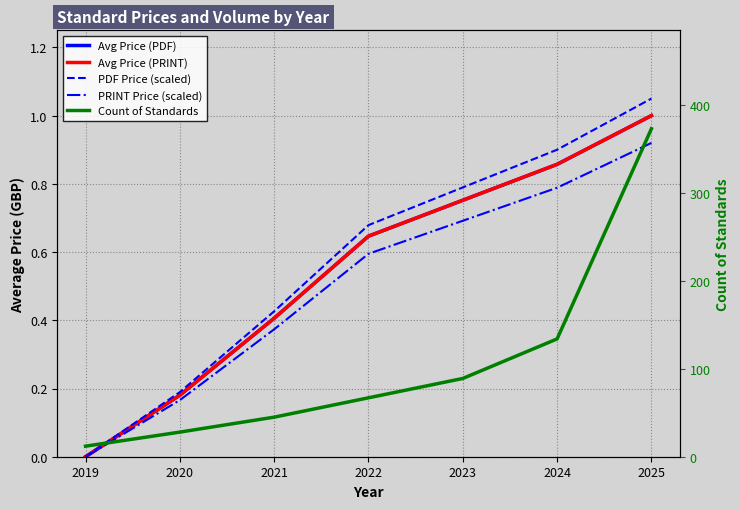

Is the value of PDF Price (scaled) at 2021 greater than the value of Avg Price (PRINT) at 2023?

No